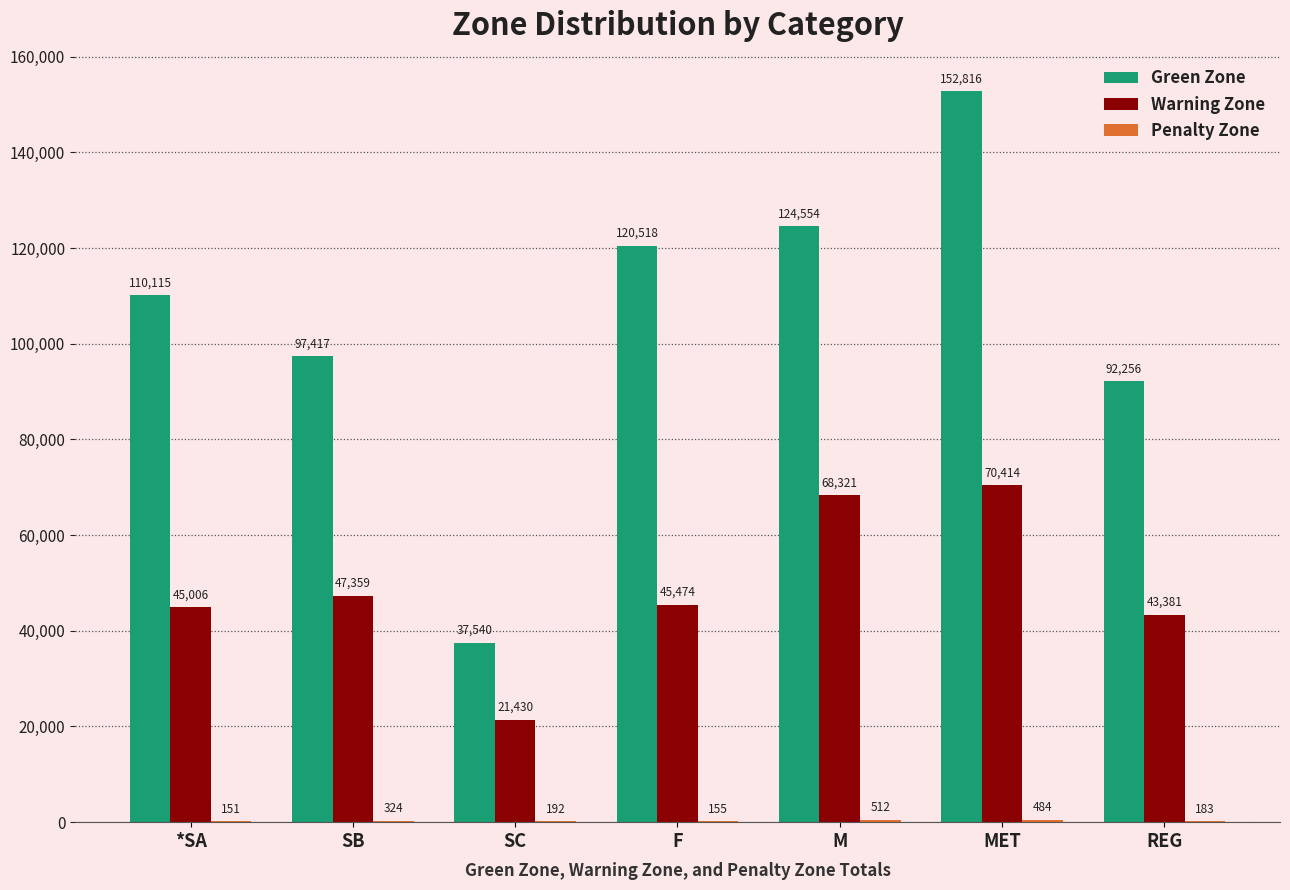

Which series has the largest range (max minus min)?

Green Zone